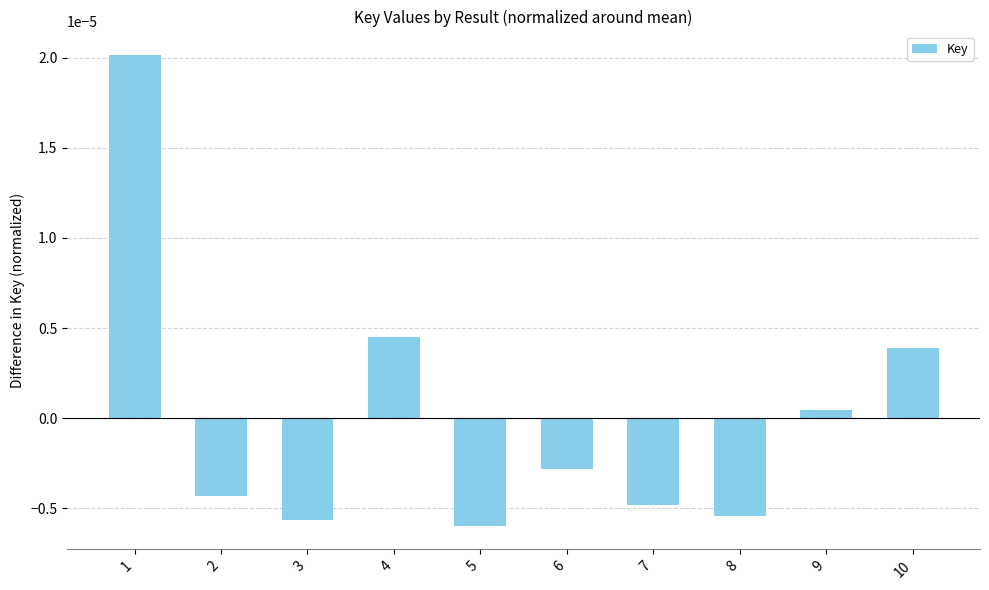

Between 7 and 3, which is larger?

7